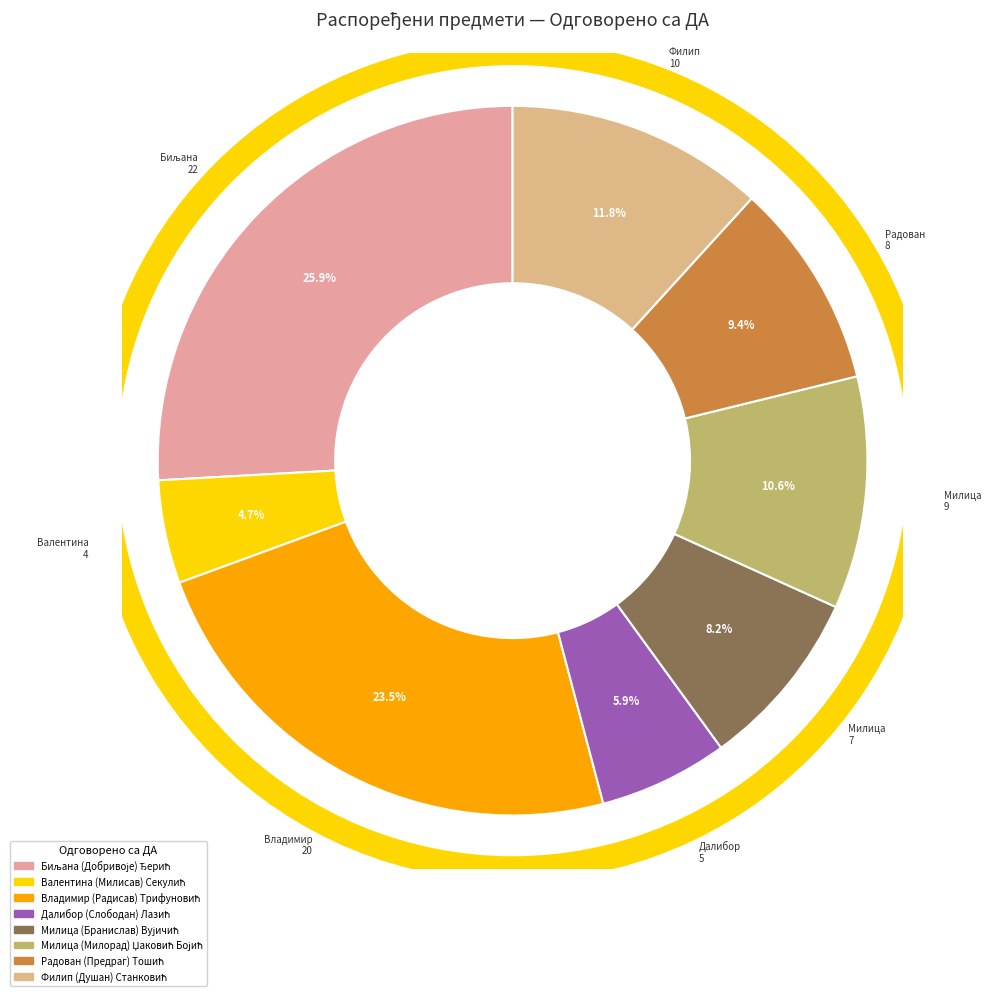

Count the number of slices in the pie.

8